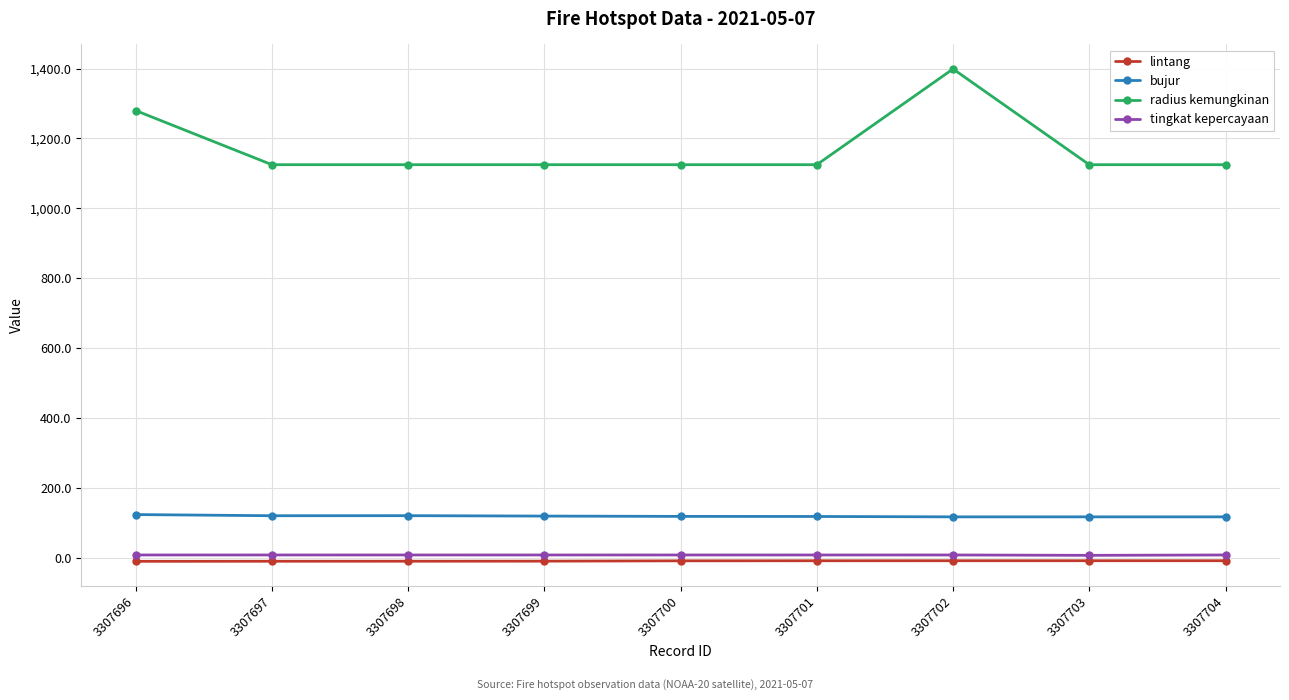

True or false: tingkat kepercayaan and bujur intersect in this chart.

False